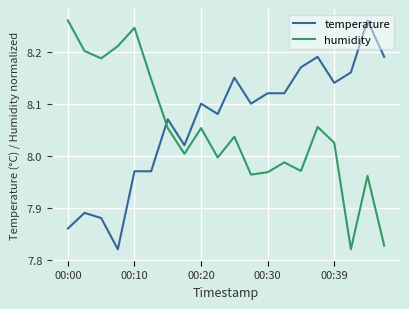

What are all the series names shown in the legend?

temperature, humidity